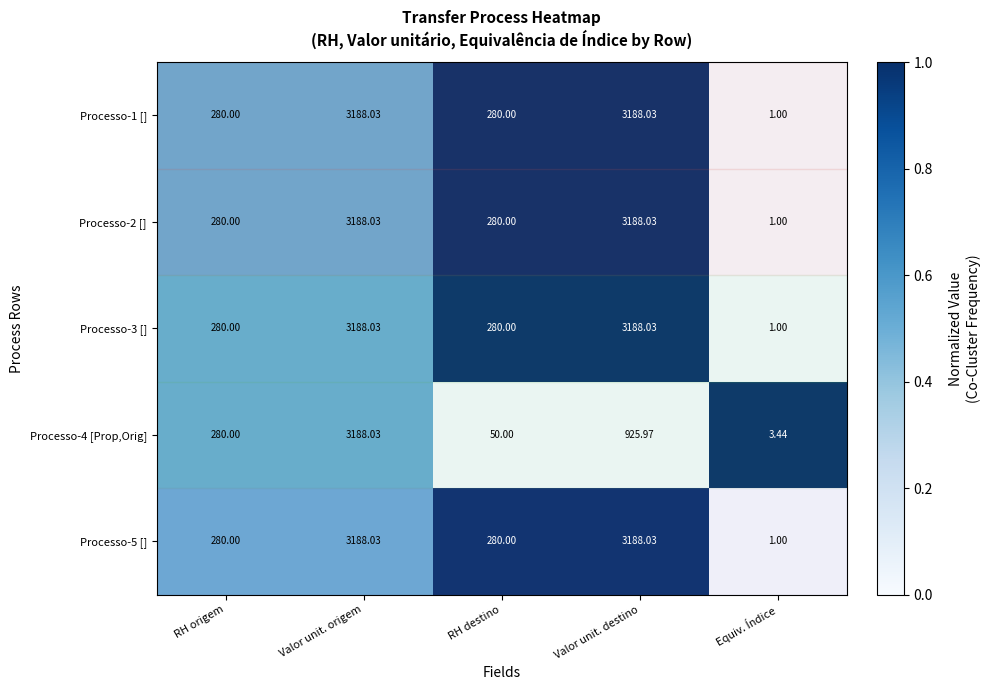

Which category has the lowest value in the Processo-1 [] series?

Equiv. Índice